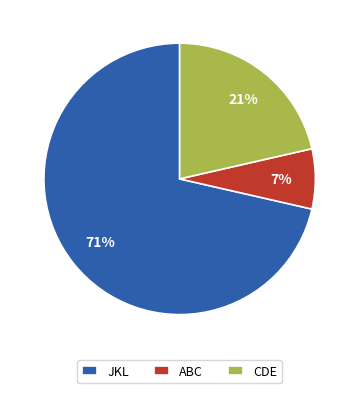

What is the smallest slice in the pie chart?

ABC